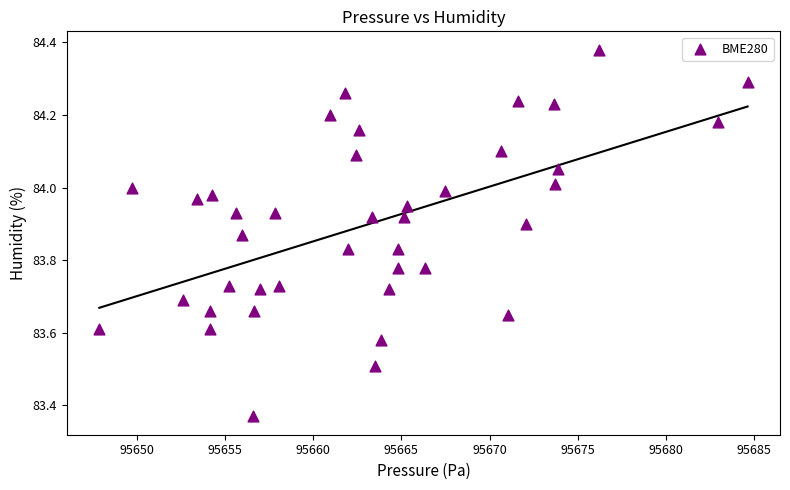

What is the range of X values (max minus min)?

36.8